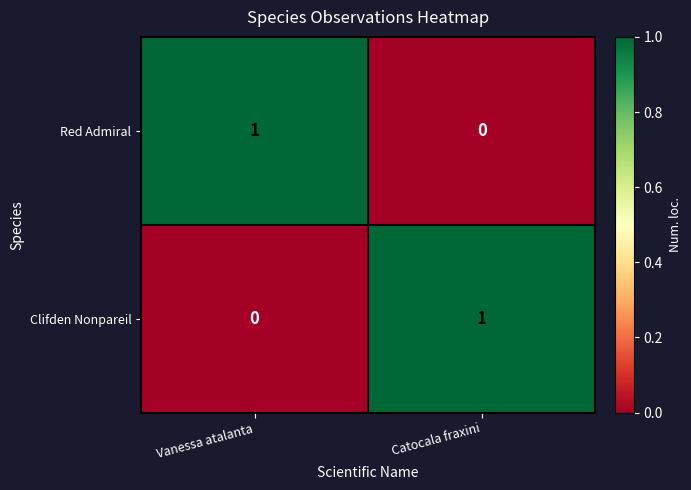

What is the total value across all series at Vanessa atalanta?

1